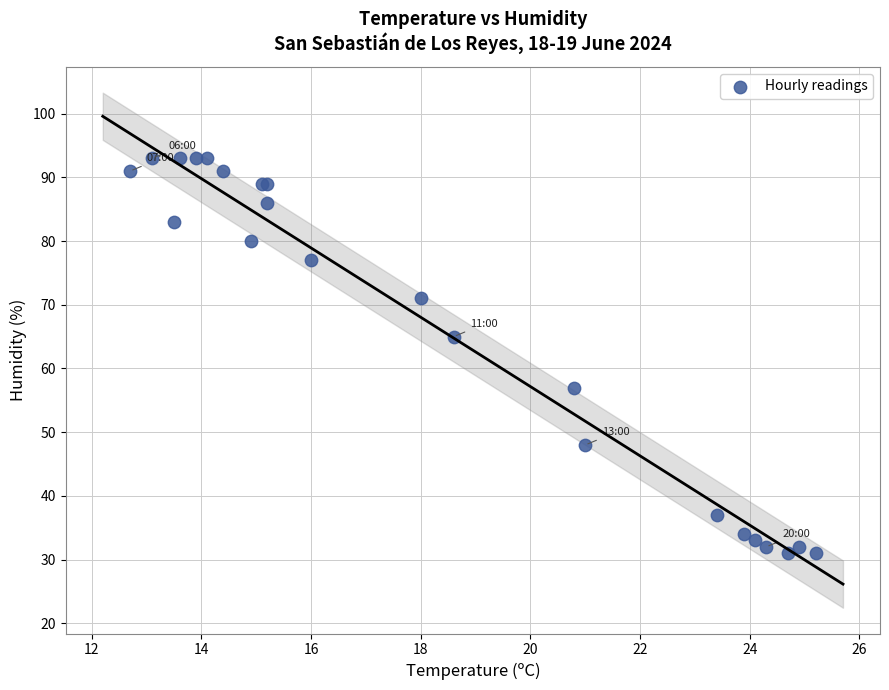

What Y value in the scatter plot is closest to 62?

65